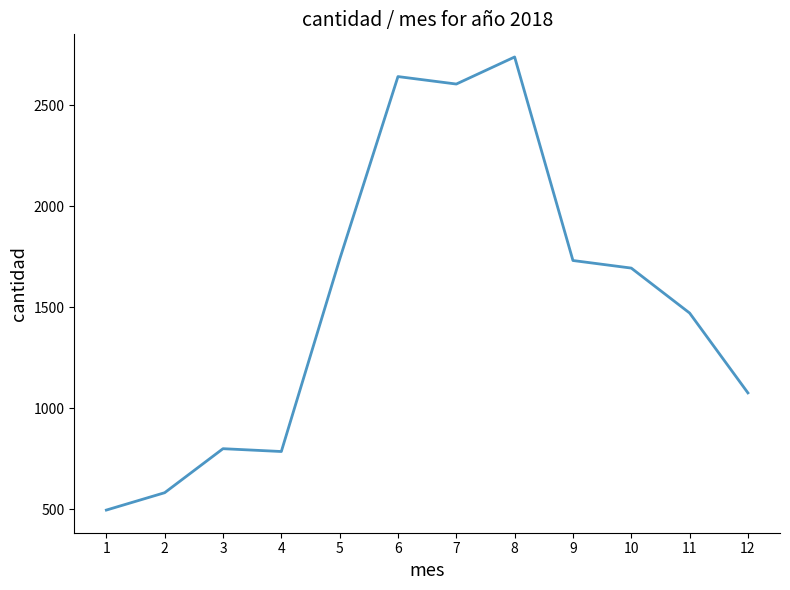

What is the difference between the values at 11 and 9?

260.1